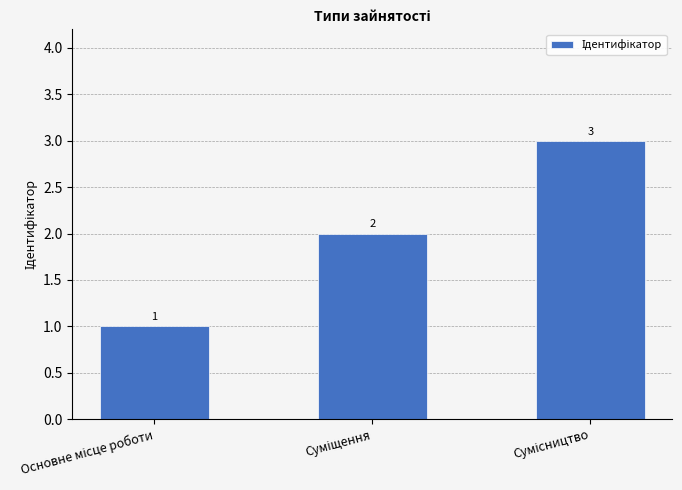

What is the greatest value displayed?

3